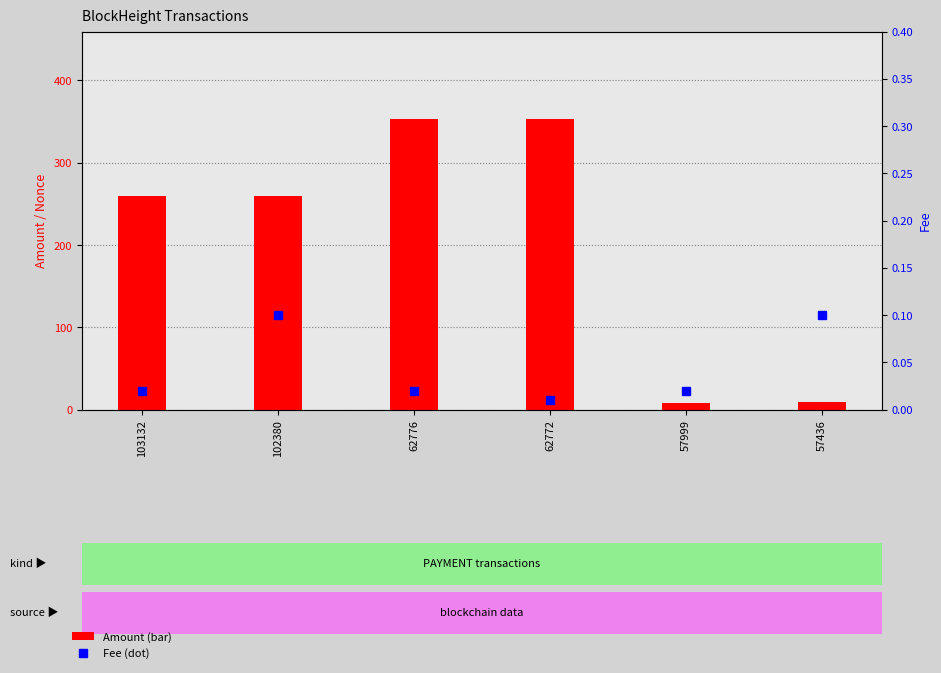

Reading left to right, extract all data points from this chart.

Amount: 103132=259.9	102380=259.9	62776=353.4	62772=353.4	57999=8.5	57436=9.5
Fee: 103132=0.0	102380=0.1	62776=0.0	62772=0.0	57999=0.0	57436=0.1